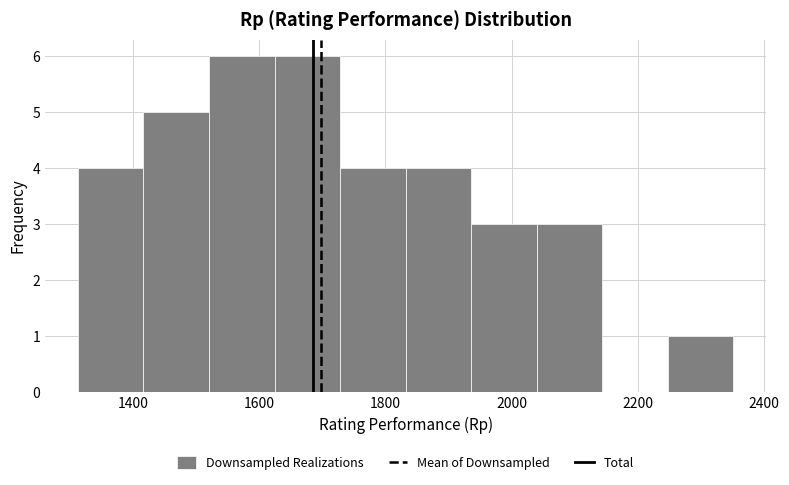

Reading left to right, list every bar in this chart as the range it spans on the x-axis followed by its height. Neither the bar edges nor the heights are printed on the chart, so give them approximately, as read against the axes.

1320 to 1420: 4
1420 to 1520: 5
1520 to 1620: 6
1620 to 1720: 6
1720 to 1840: 4
1840 to 1940: 4
1940 to 2040: 3
2040 to 2140: 3
2140 to 2240: 0
2240 to 2360: 1